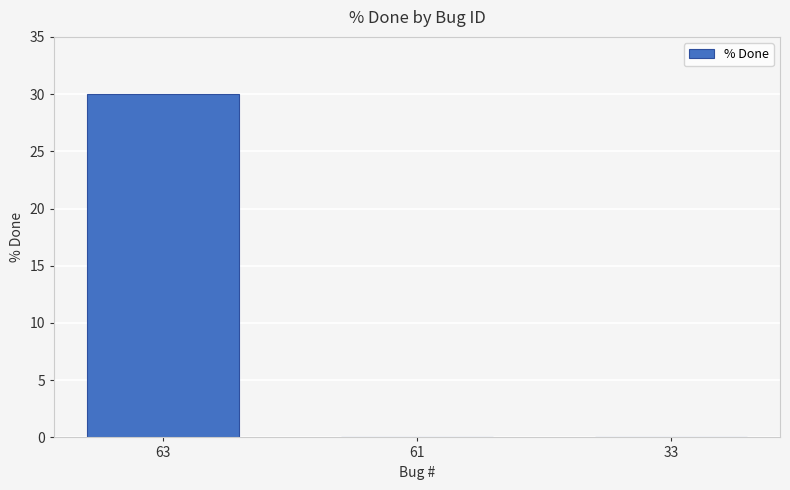

Which has a higher value, 63 or 61?

63